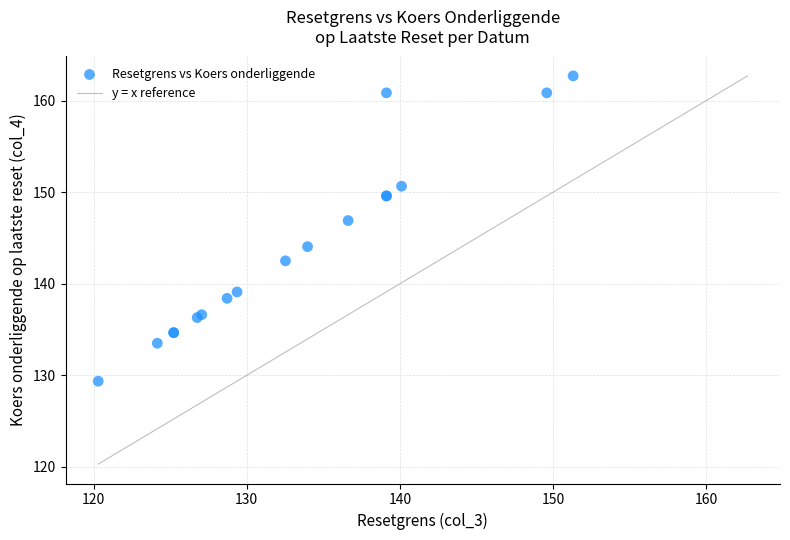

What Y value in the scatter plot is closest to 146?

146.9